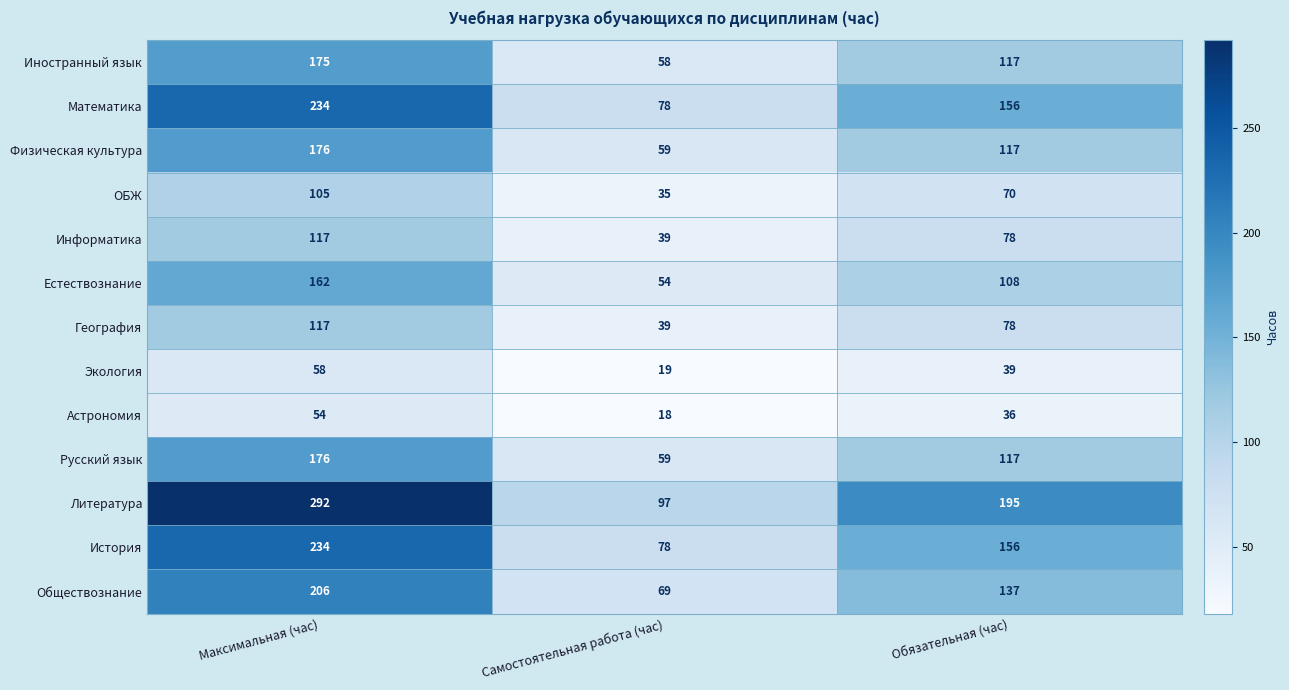

Which series has the widest spread of values?

Литература